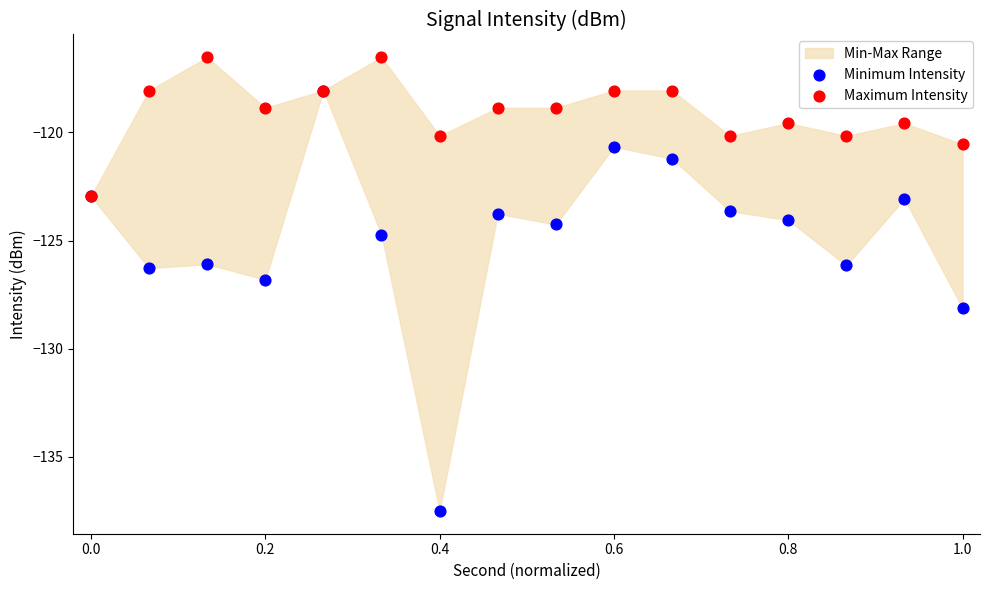

Which series contains the lowest Y value?

Minimum Intensity